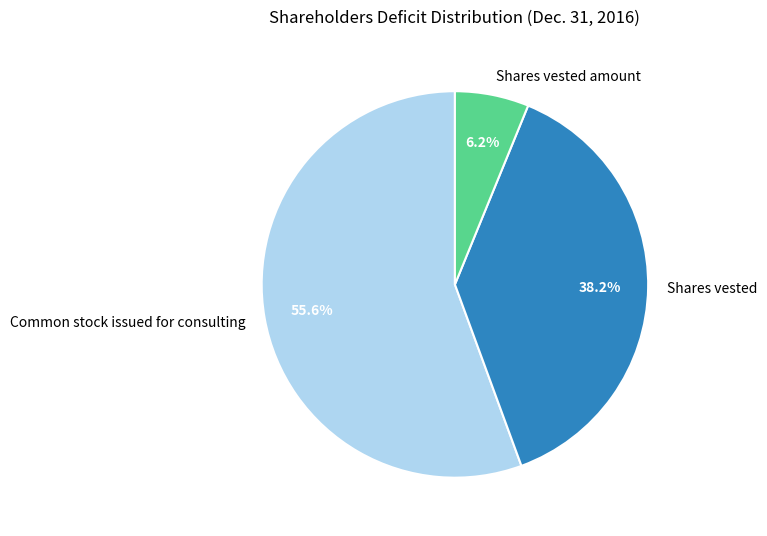

Rank the categories by value from lowest to highest.

Shares vested amount, Shares vested, Common stock issued for consulting